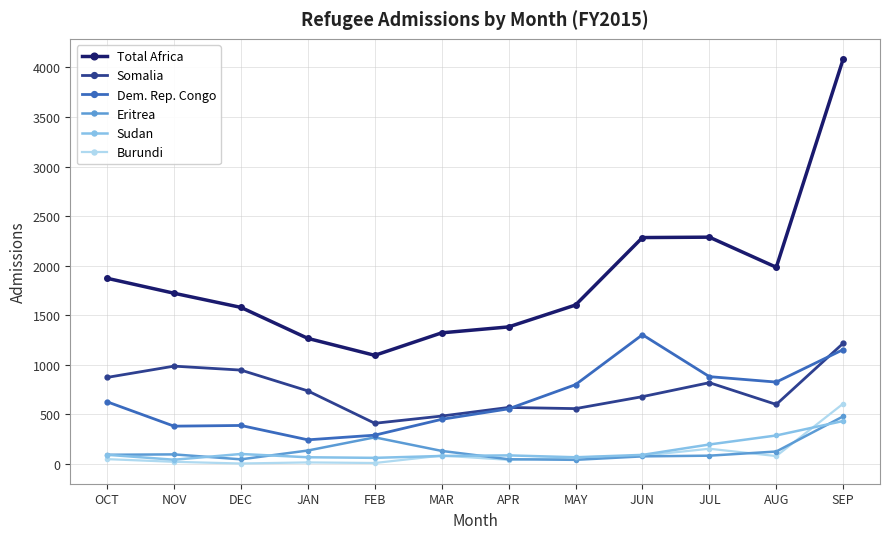

In Somalia, how many points are higher than both neighbors (excluding endpoints)?

3